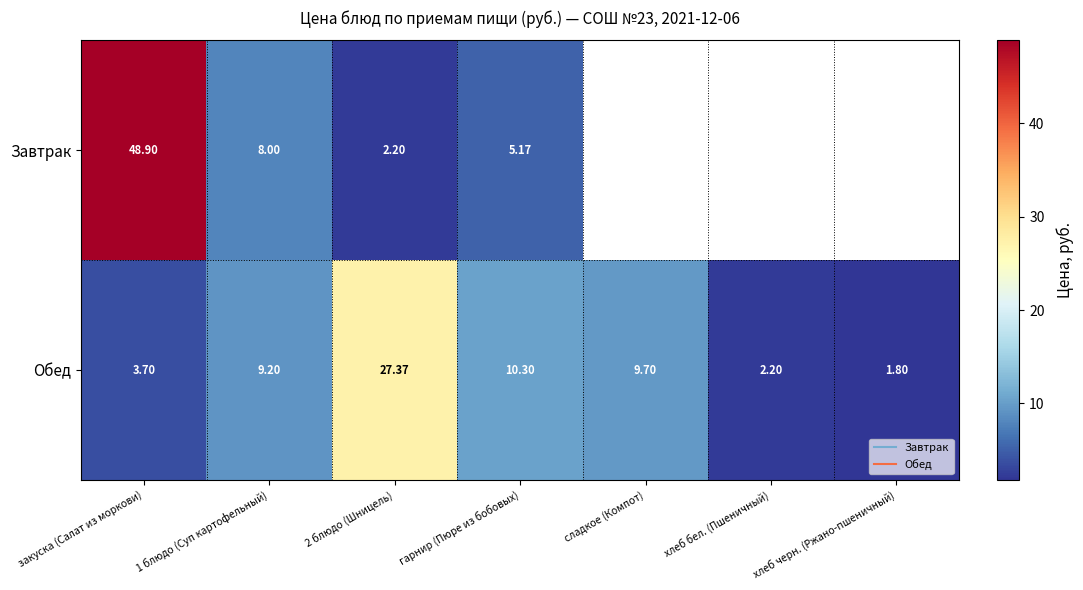

How many values in the Завтрак series exceed 48?

1